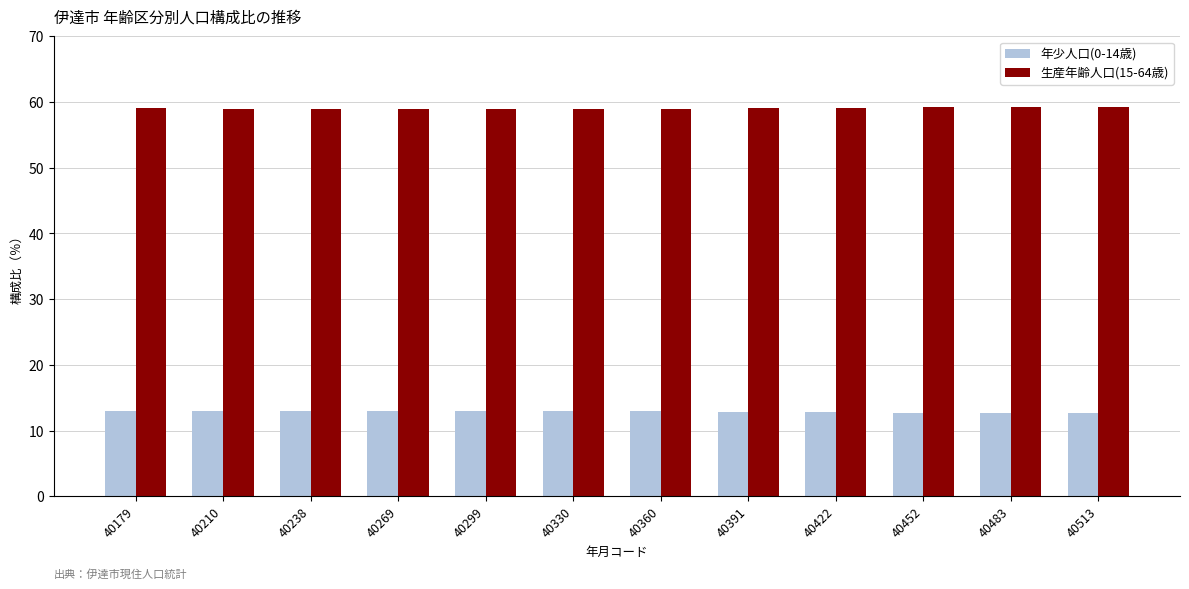

What is the average value of the 生産年齢人口(15-64歳) series?

59.0